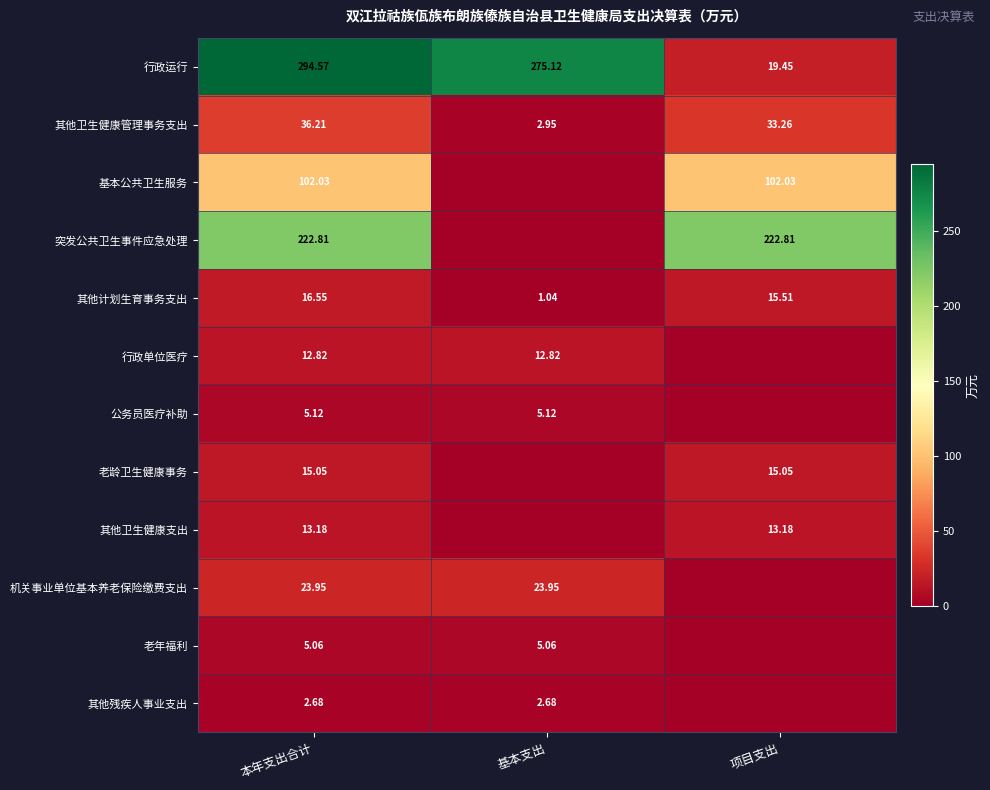

At how many categories does at least one series exceed 242?

2